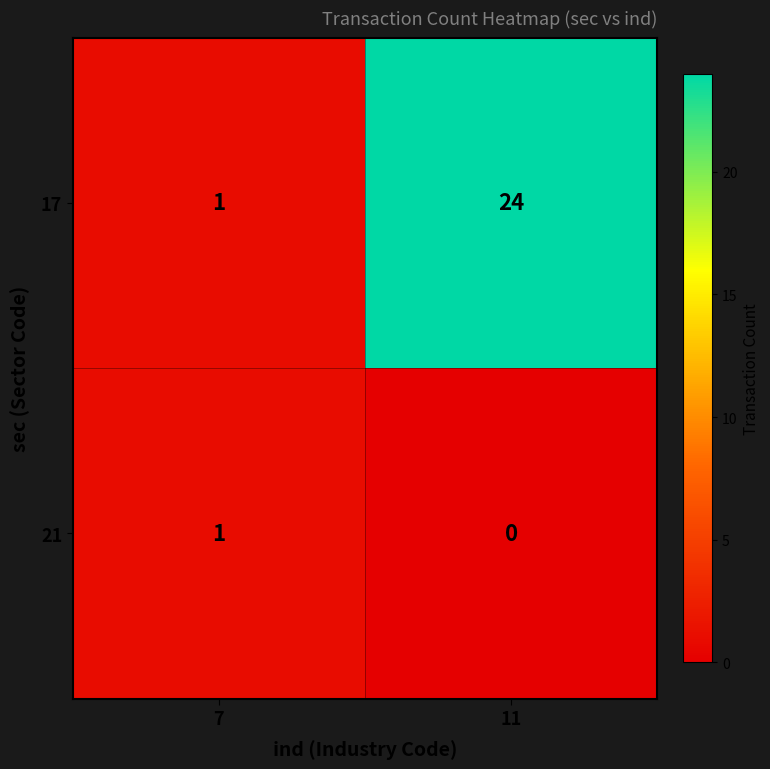

What is the sum of the 17 values at 7 and 11?

25